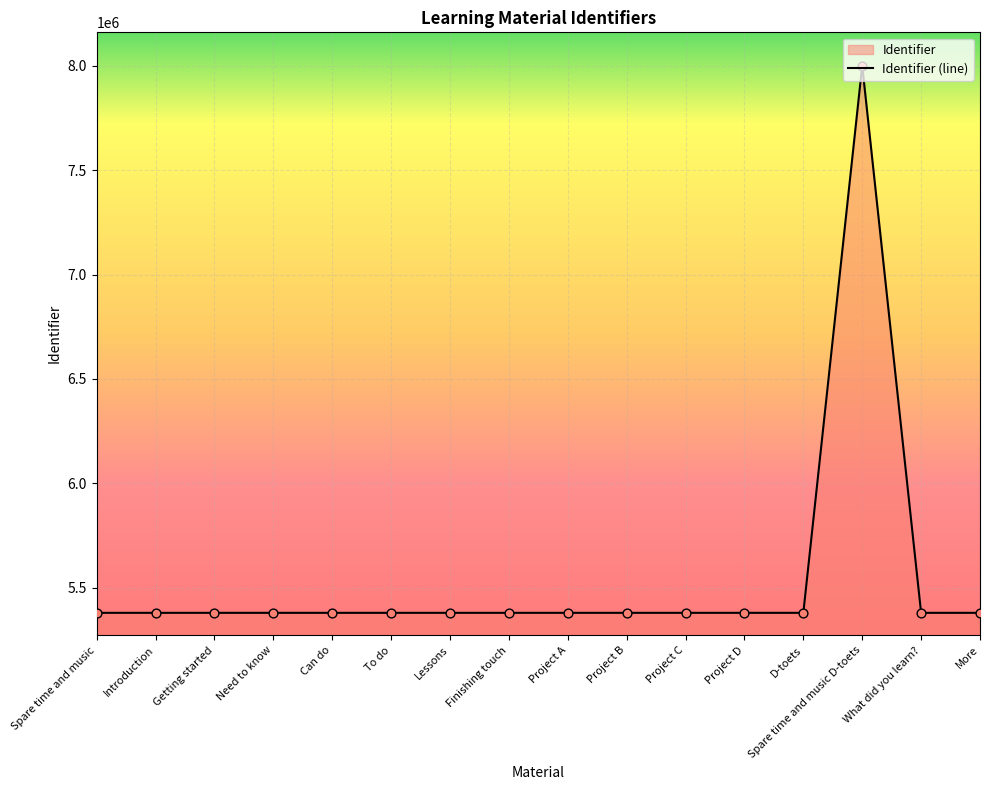

Which has a higher value, Introduction or Can do?

Can do